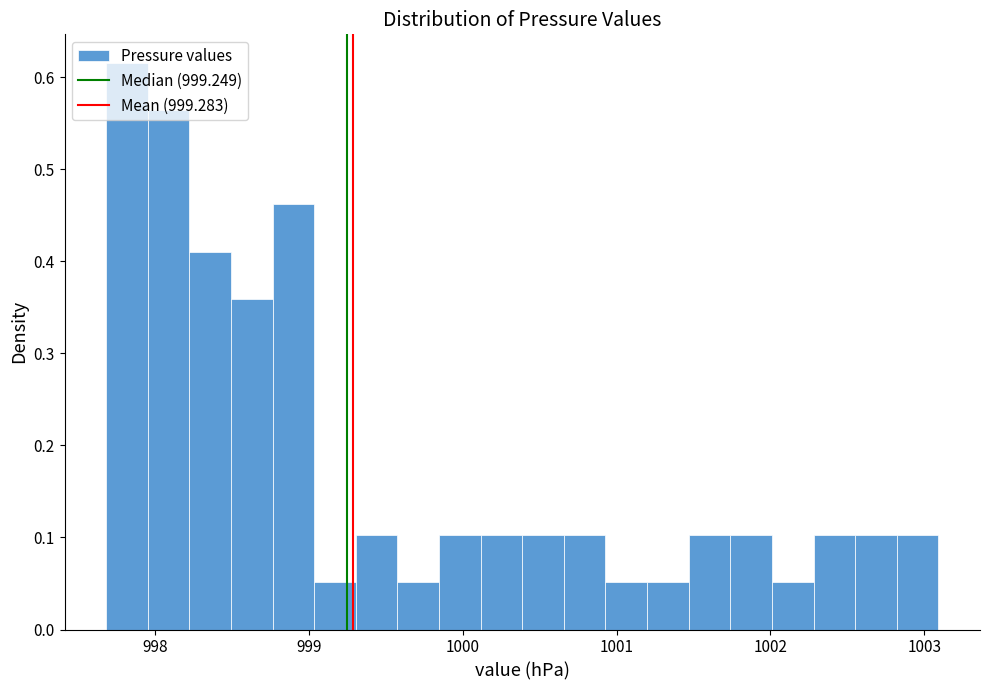

Around what value on the x-axis is the tallest bar? Give the approximate position of its centre, as read against the axis.

997.8